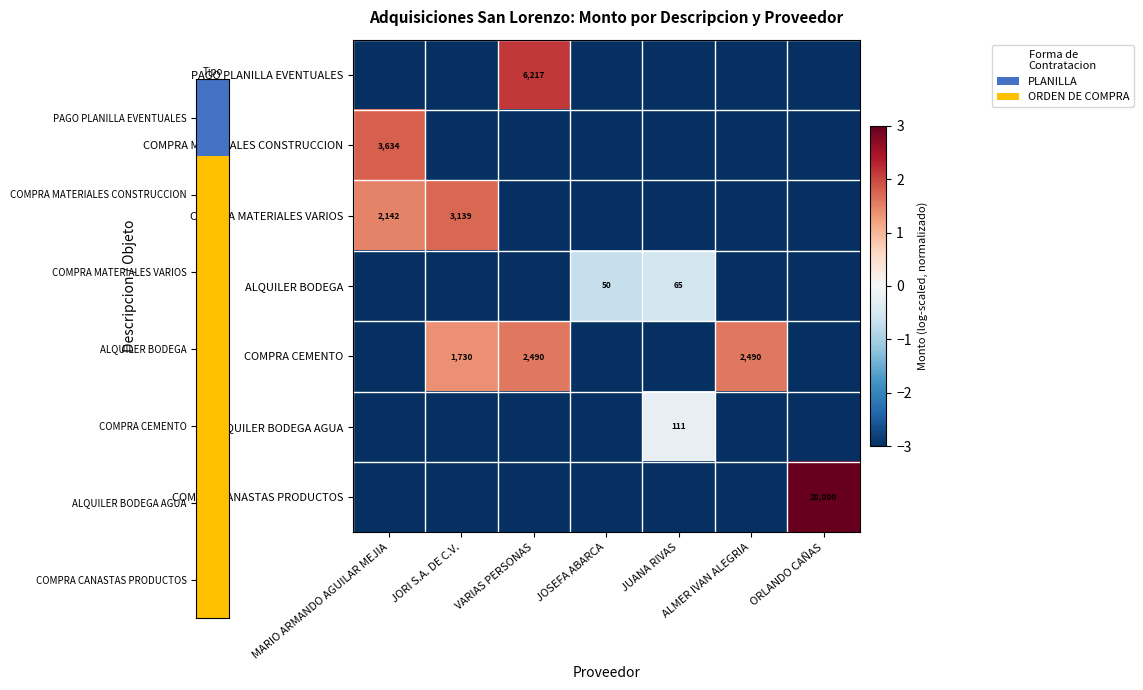

What is the spread (max minus min) of values at MARIO ARMANDO AGUILAR MEJIA?

4.8